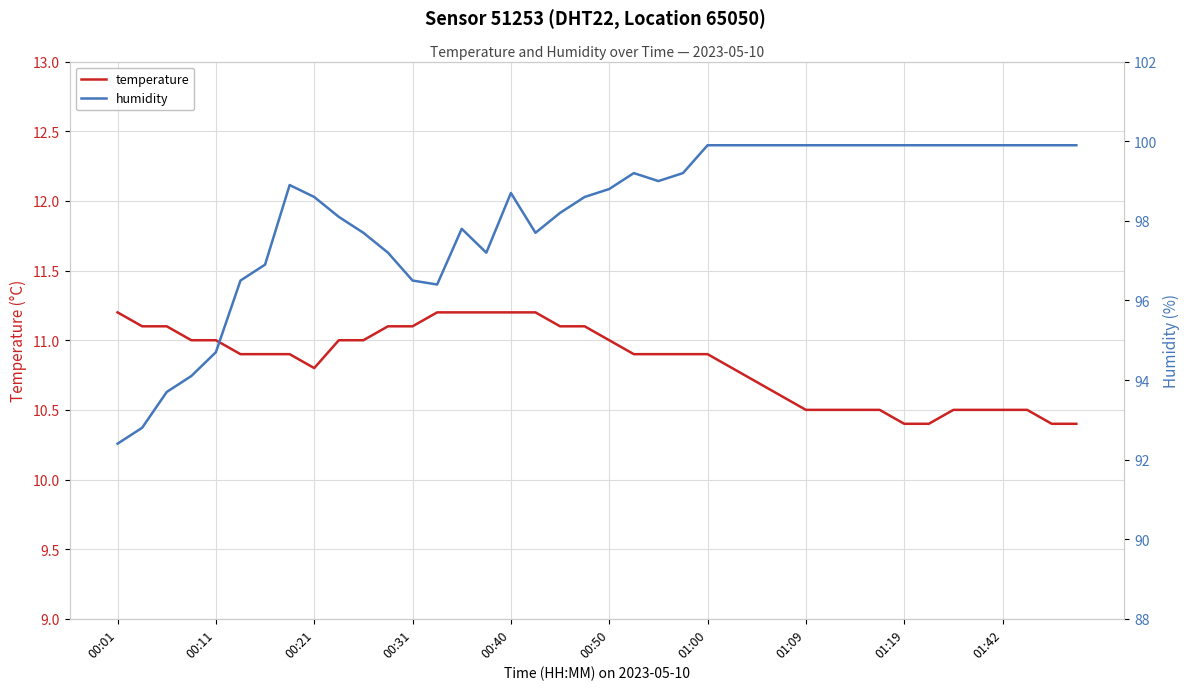

What is the minimum value for temperature?

10.4